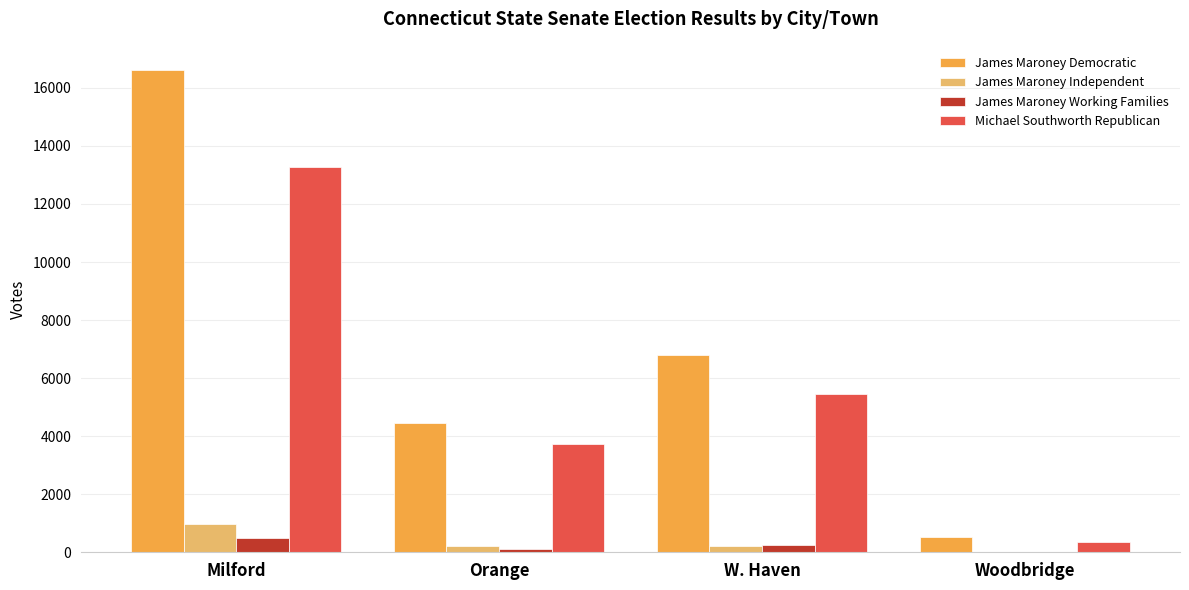

True or false: James Maroney Independent has a value of 965 at Milford.

True